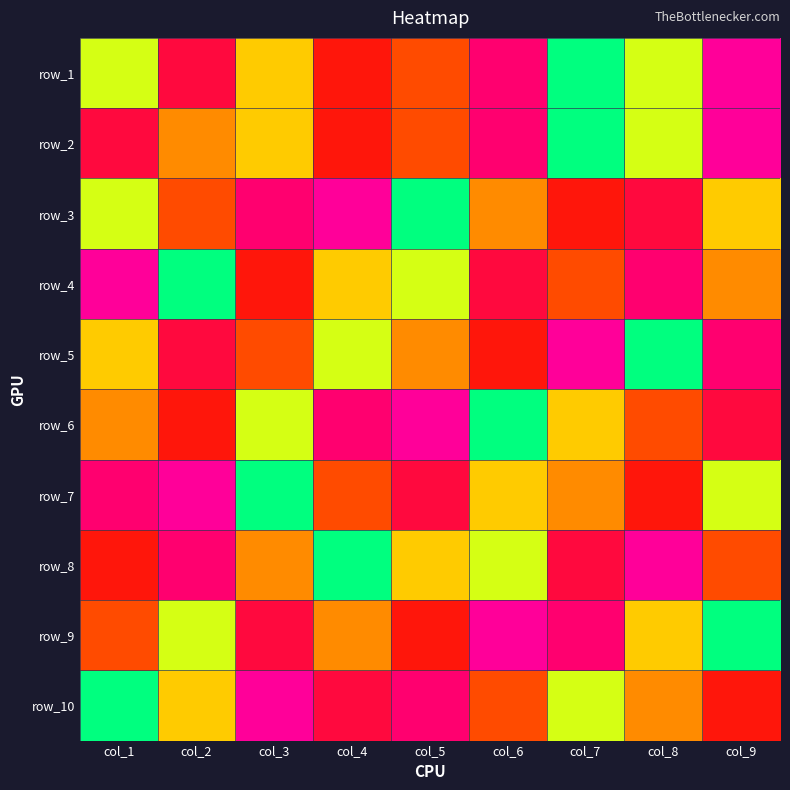

The value of row_1 at col_5 is 5. True or false?

True